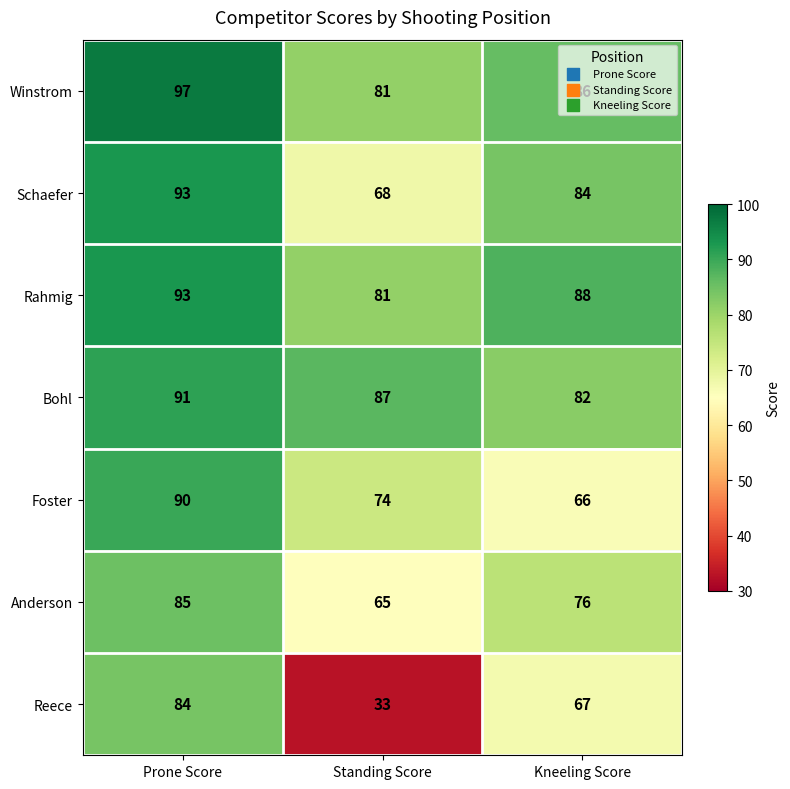

What value does the Schaefer series have at Kneeling Score, to the nearest 10?

80